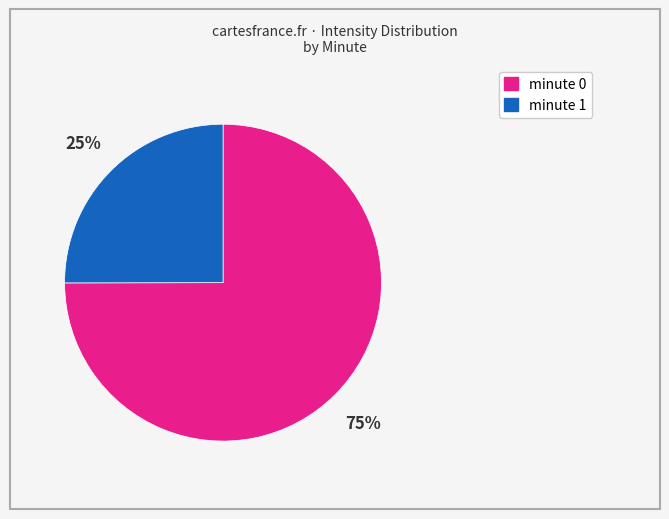

To the nearest percent, what portion does minute 1 represent?

25%